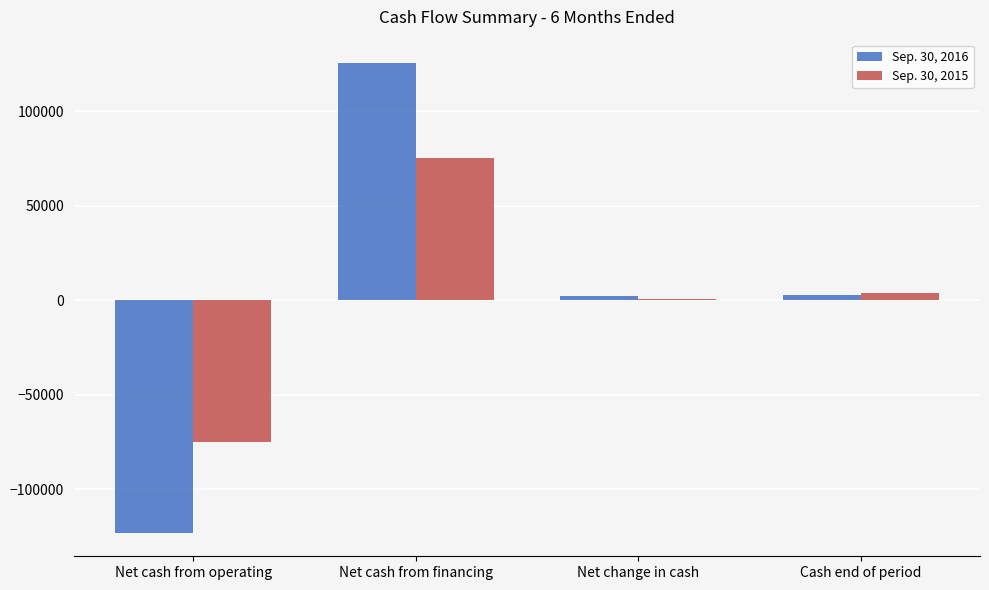

How many data points does each series have?

4